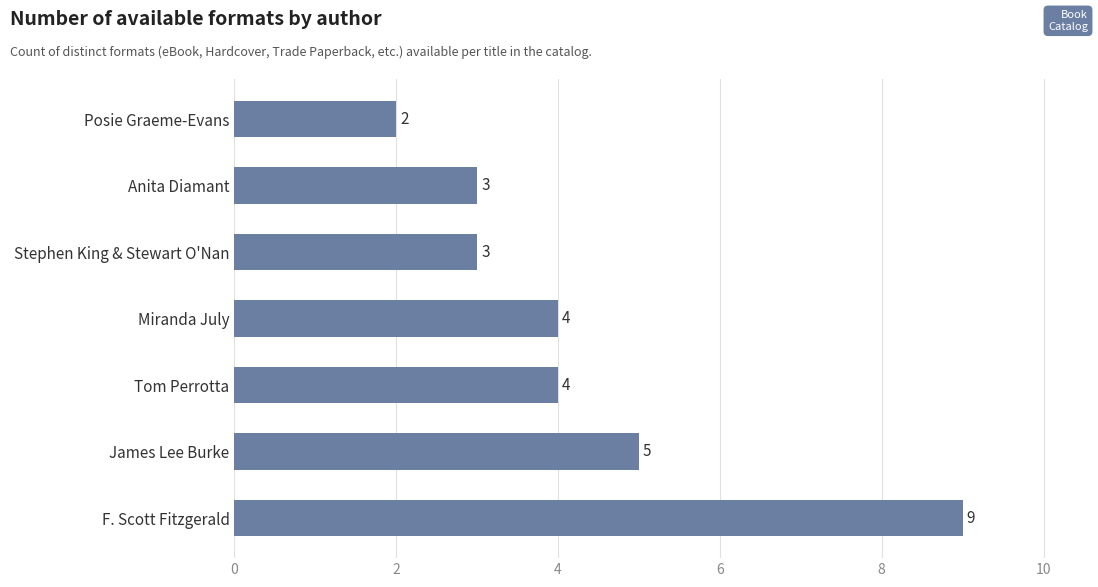

What is the greatest value displayed?

9